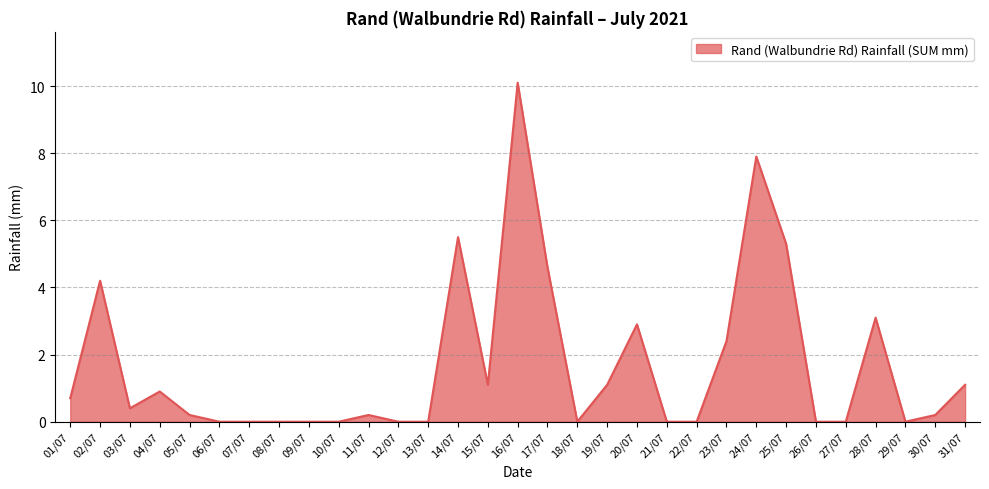

What is the difference between the values at 18/07 and 25/07?

5.3